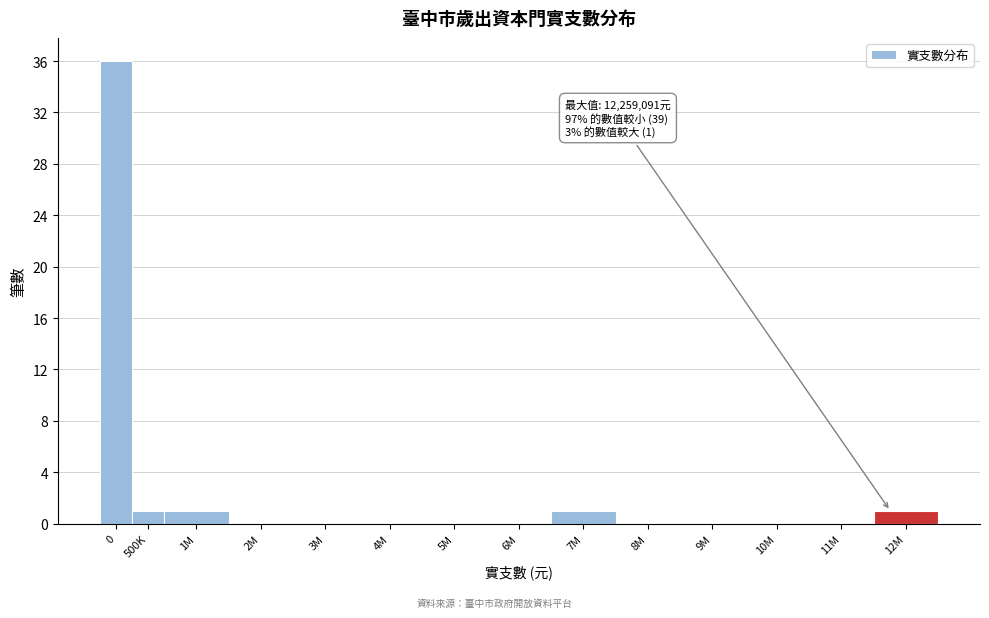

Reading left to right, extract all data points from this chart.

0=36	500K=1	1M=1	2M=0	3M=0	4M=0	5M=0	6M=0	7M=1	8M=0	9M=0	10M=0	11M=0	12M=1